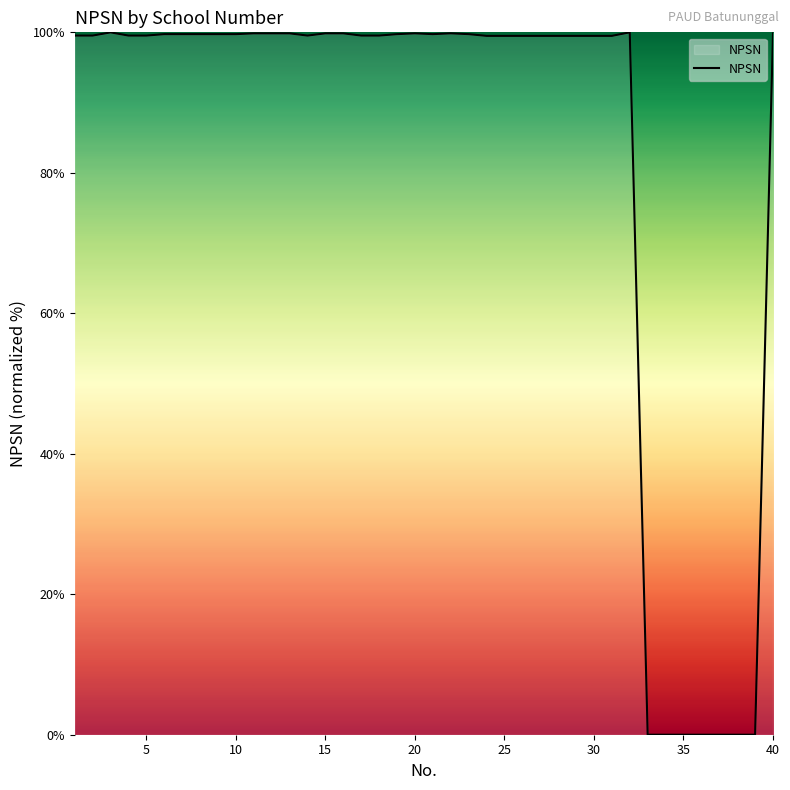

What is the maximum value shown in the chart?

100.0